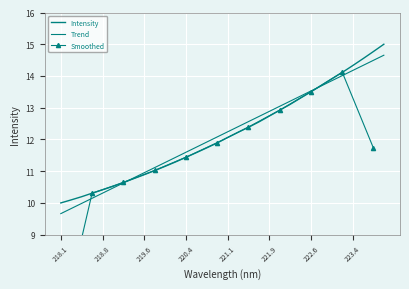

Which category has the highest value across all series?

223.9802